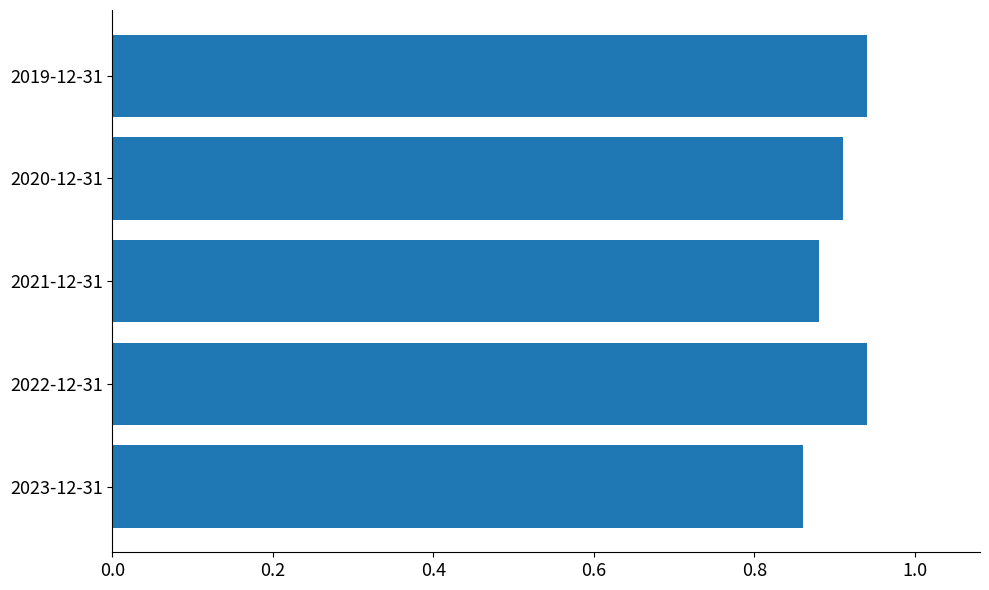

How many values are between 0 and 1?

5